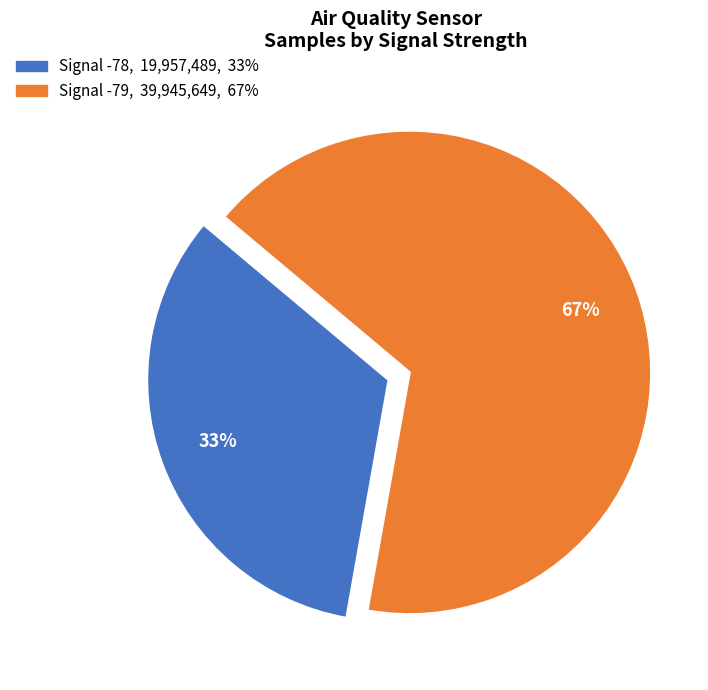

Is there a majority slice in this chart?

Yes